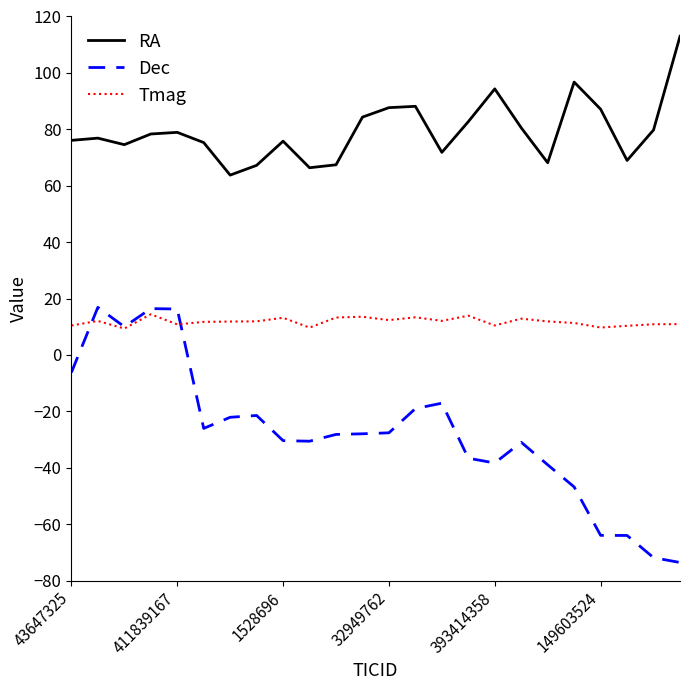

What is the highest value of the Tmag series?

14.4